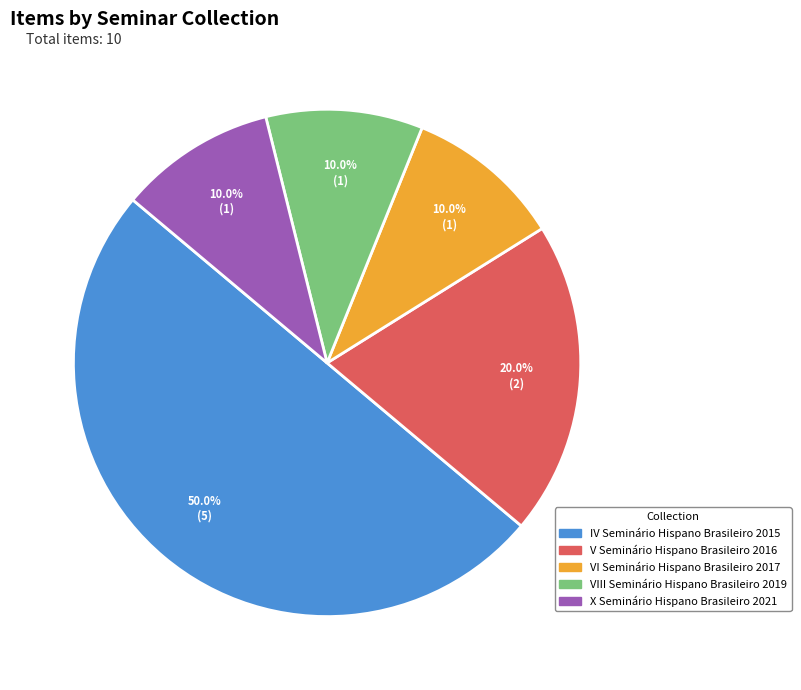

Which has a higher value, X Seminário Hispano Brasileiro 2021 or IV Seminário Hispano Brasileiro 2015?

IV Seminário Hispano Brasileiro 2015